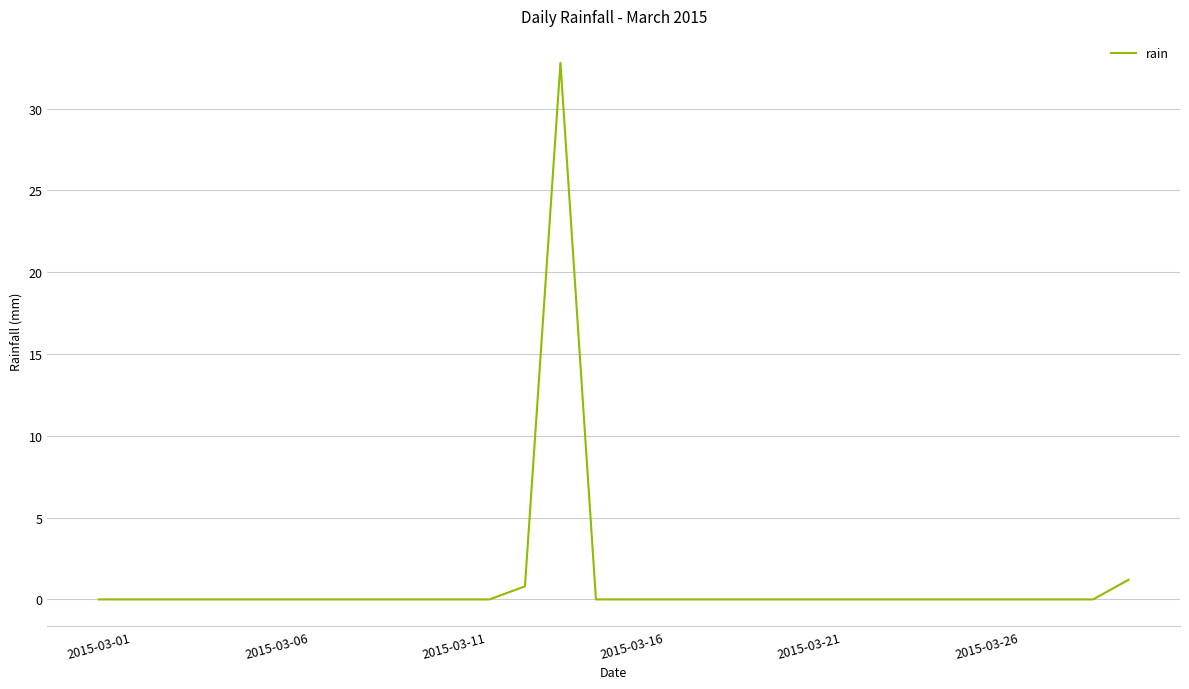

Reading left to right, list all the values displayed in this chart.

0.0	0.0	0.0	0.0	0.0	0.0	0.0	0.0	0.0	0.0	0.0	0.0	0.8	32.8	0.0	0.0	0.0	0.0	0.0	0.0	0.0	0.0	0.0	0.0	0.0	0.0	0.0	0.0	0.0	1.2